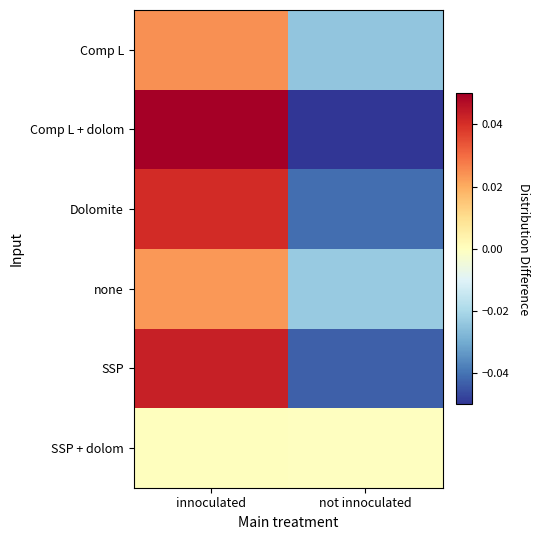

What is the smallest value displayed?

-0.1